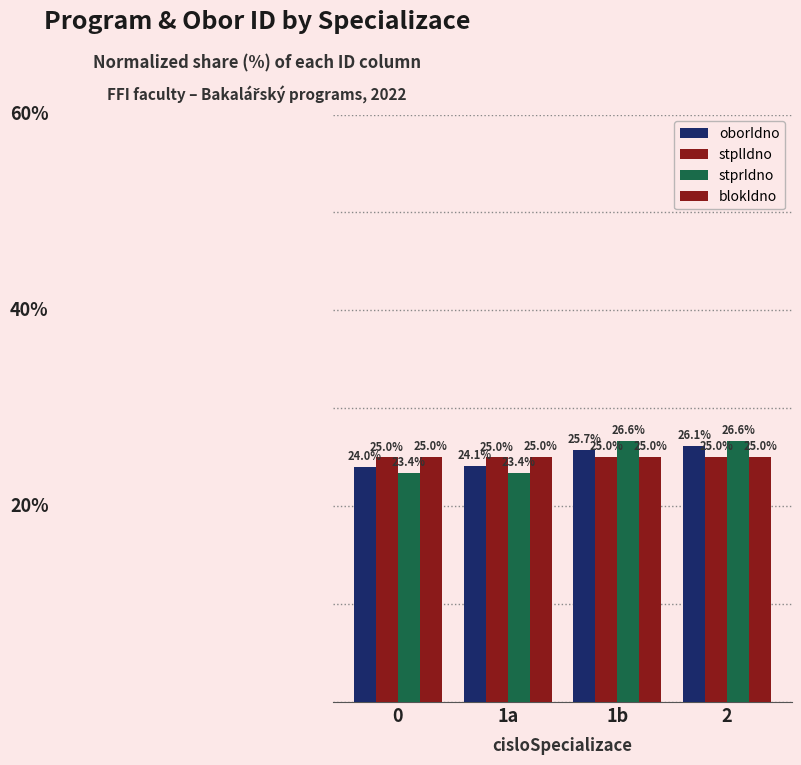

At how many categories does at least one series exceed 26?

2